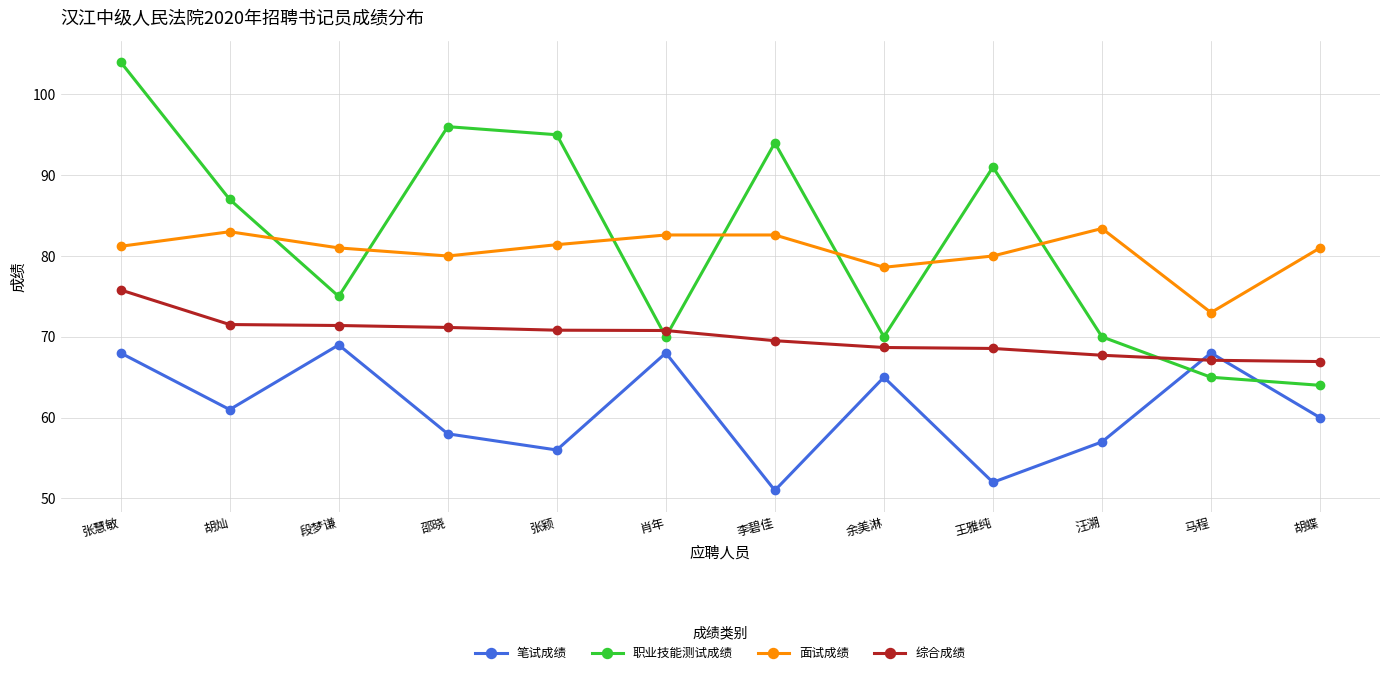

What is the difference between the highest and lowest values at 邵晓?

38.0